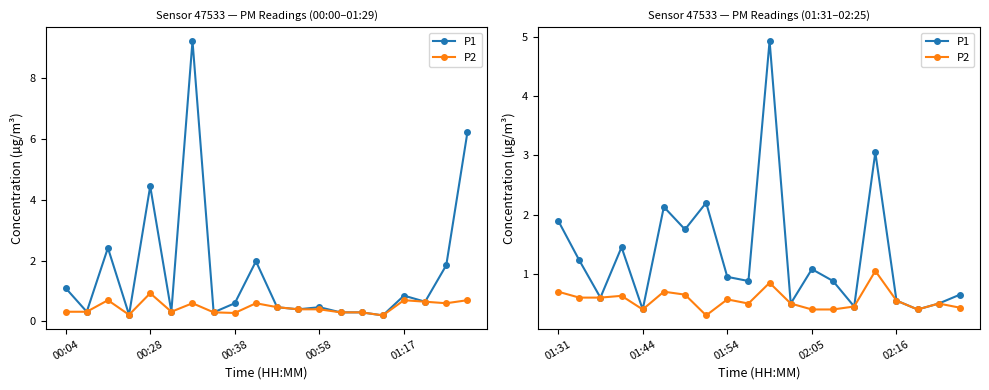

Which series has the widest spread of values?

P1